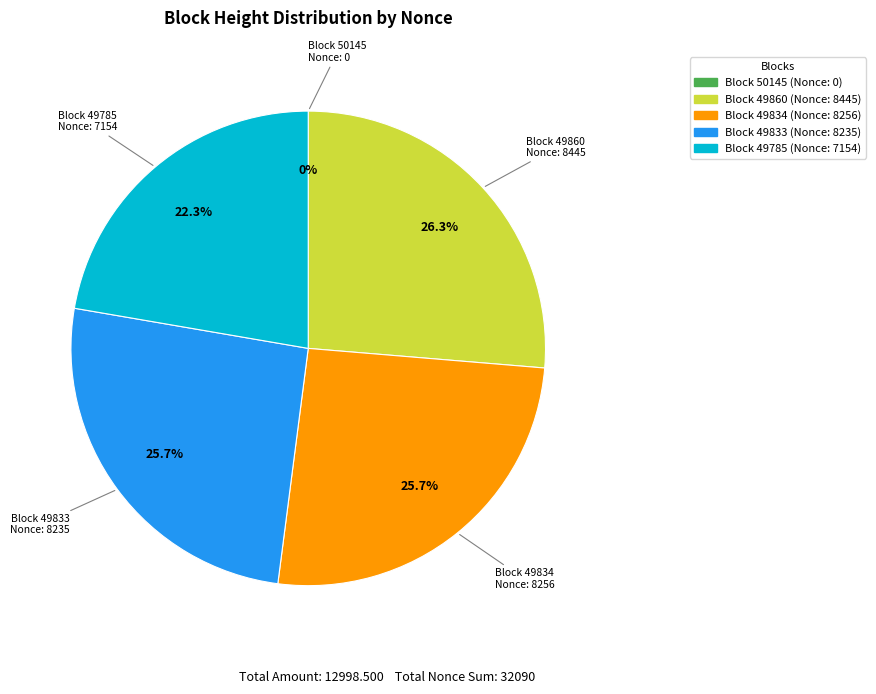

Does Block 49834 account for over 50% of the chart?

No